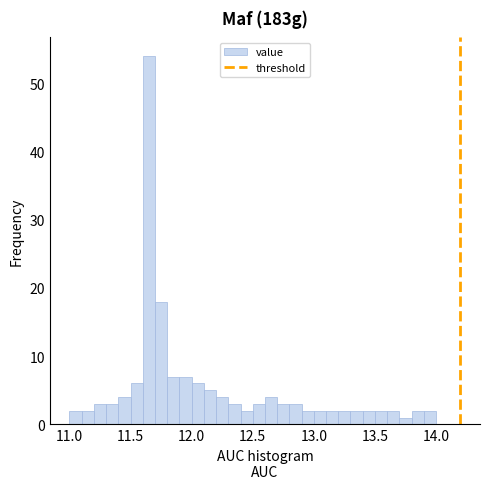

Read against the x-axis, roughly where is the centre of the tallest bar?

11.65